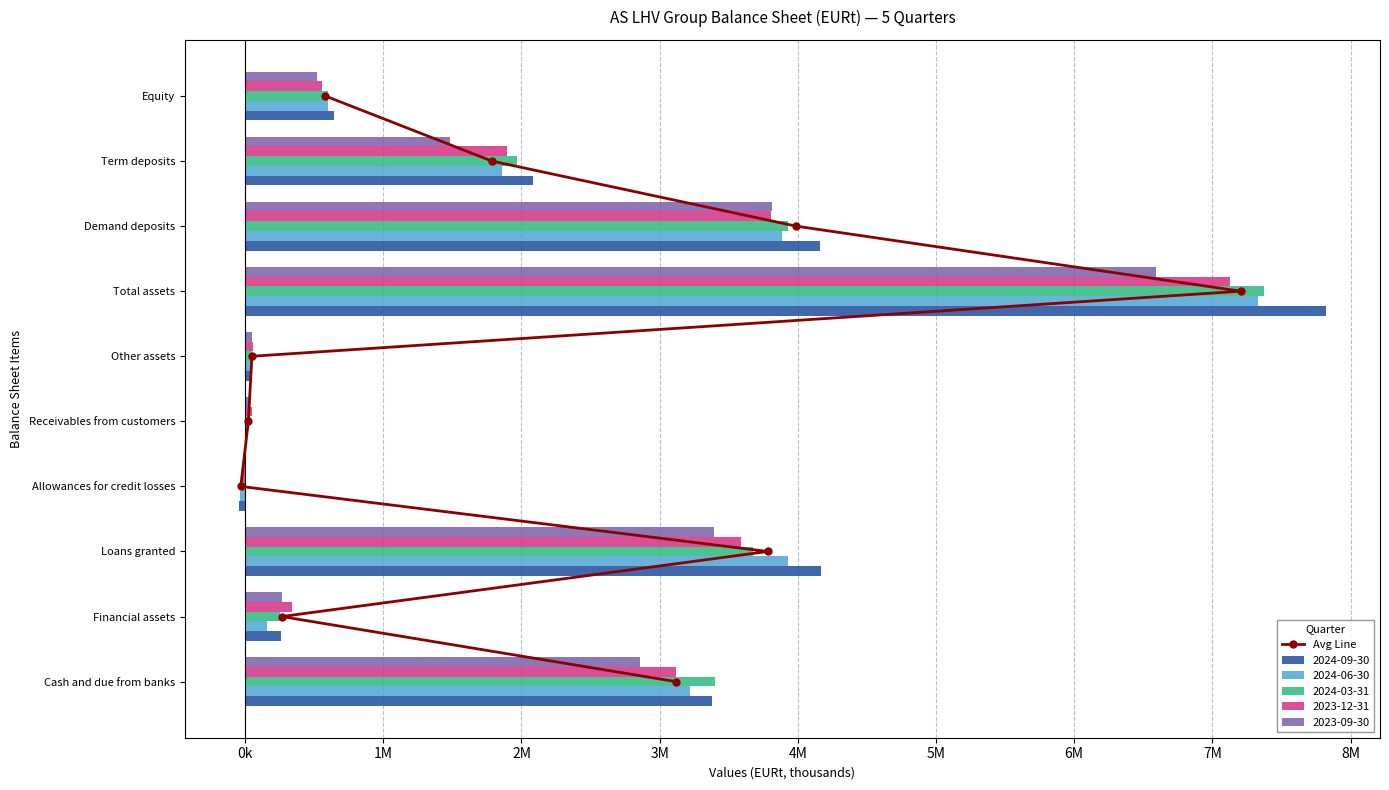

Which has a higher value, 7M or 6M?

7M